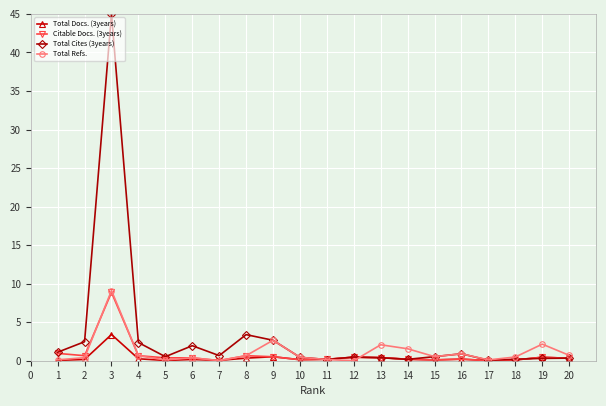

Is the value of Total Refs. at 5 greater than the value of Total Docs. (3years) at 3?

No